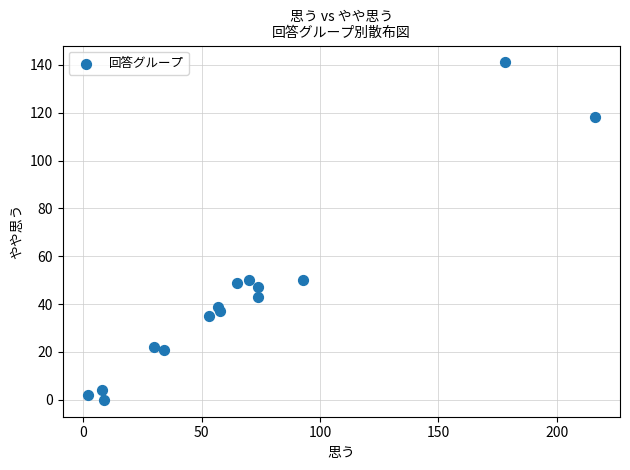

What is the range of Y values (max minus min)?

141